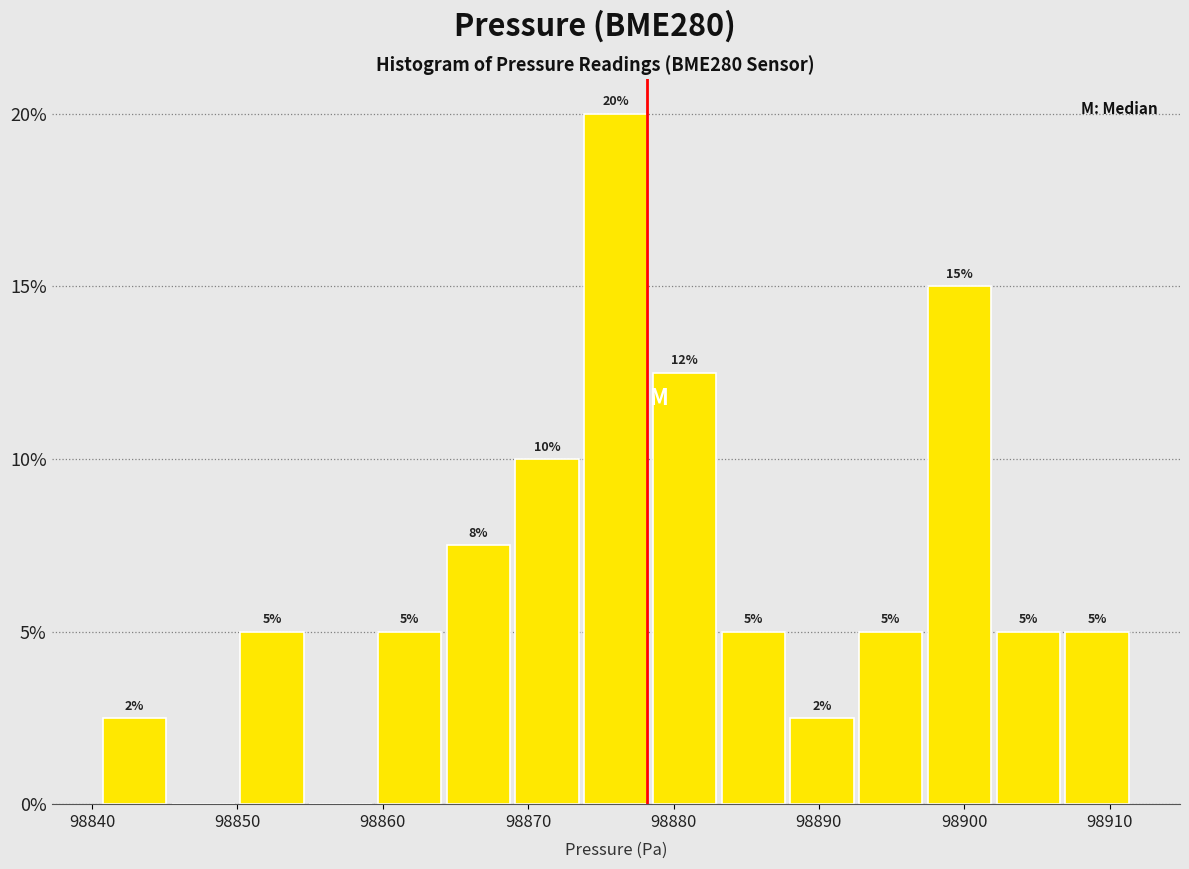

Over which range of the x-axis is the bar tallest?

98874 to 98878